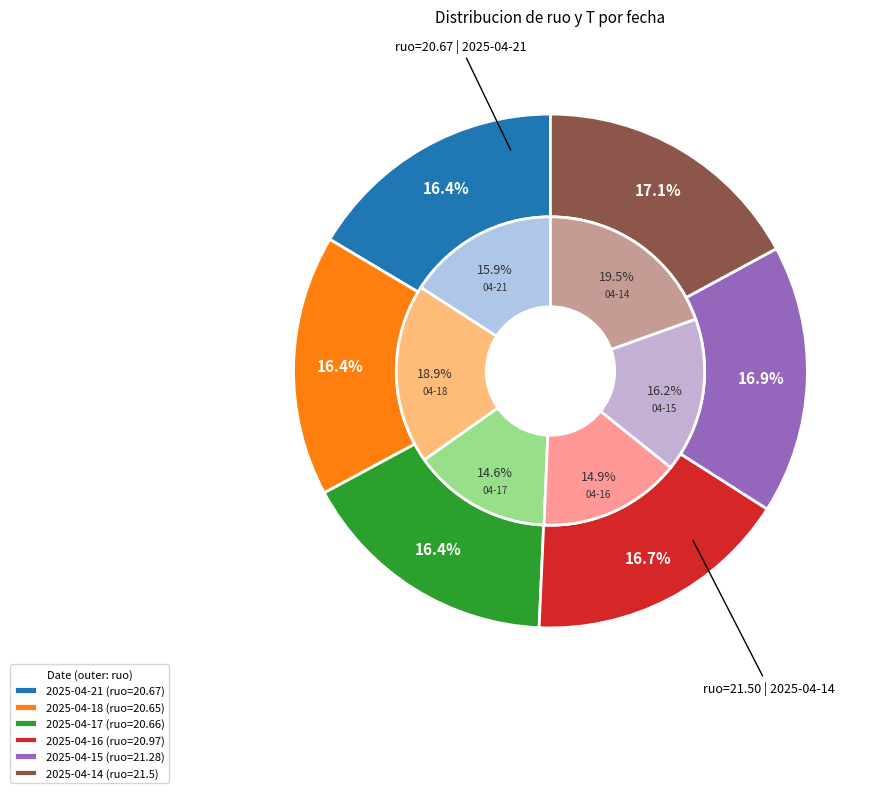

Is it true that T_values is 4% of the pie?

False